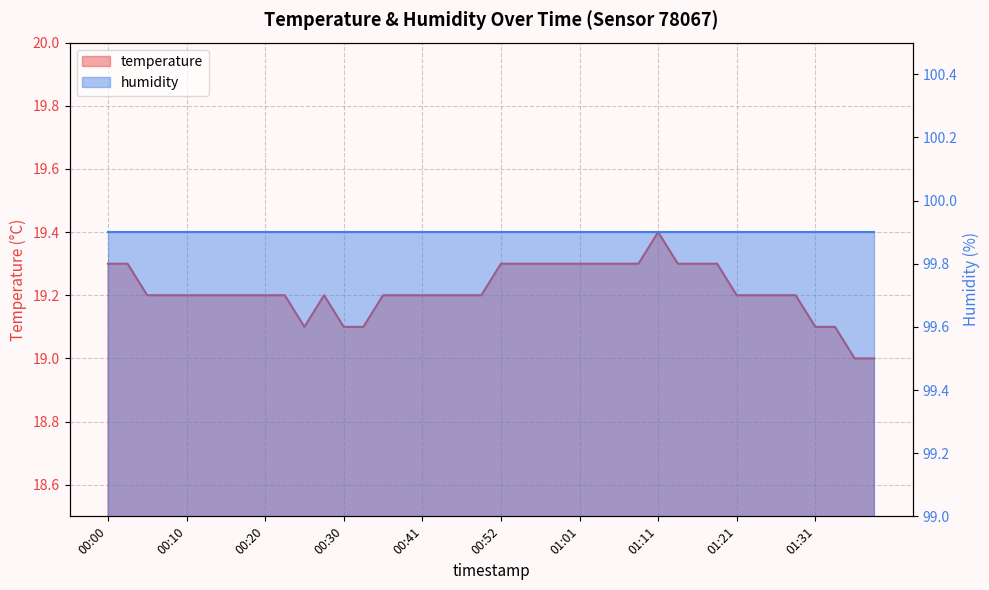

Reading left to right, extract all data points from this chart.

00:00=19.3	00:03=19.3	00:05=19.2	00:08=19.2	00:10=19.2	00:13=19.2	00:15=19.2	00:18=19.2	00:20=19.2	00:23=19.2	00:25=19.1	00:28=19.2	00:30=19.1	00:33=19.1	00:35=19.2	00:38=19.2	00:41=19.2	00:44=19.2	00:46=19.2	00:49=19.2	00:52=19.3	00:54=19.3	00:57=19.3	00:59=19.3	01:01=19.3	01:04=19.3	01:06=19.3	01:09=19.3	01:11=19.4	01:14=19.3	01:16=19.3	01:19=19.3	01:21=19.2	01:24=19.2	01:26=19.2	01:29=19.2	01:31=19.1	01:34=19.1	01:36=19.0	01:39=19.0